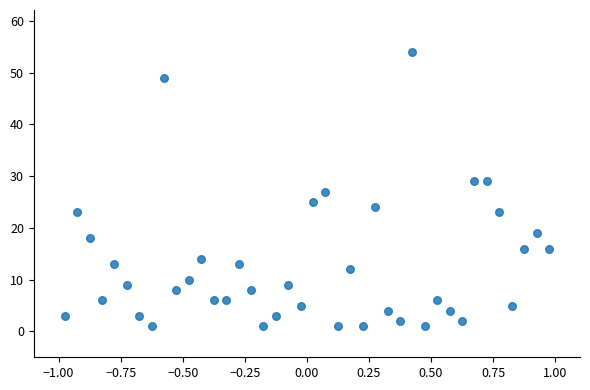

What is the range of Y values (max minus min)?

53